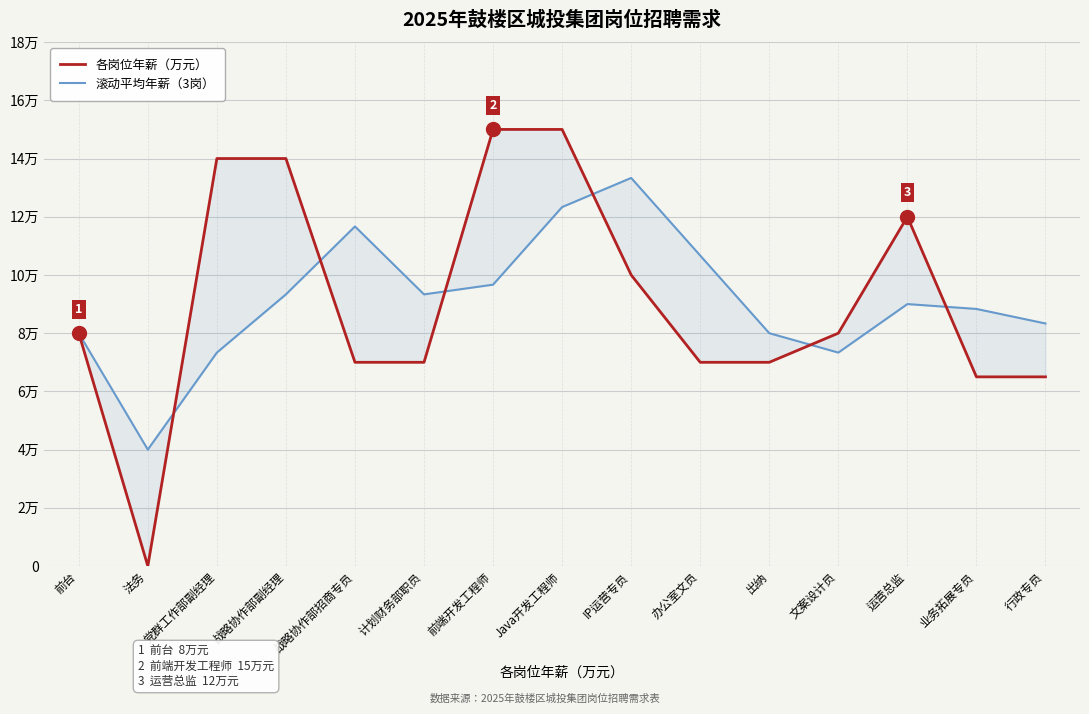

Count the number of categories in the chart.

15